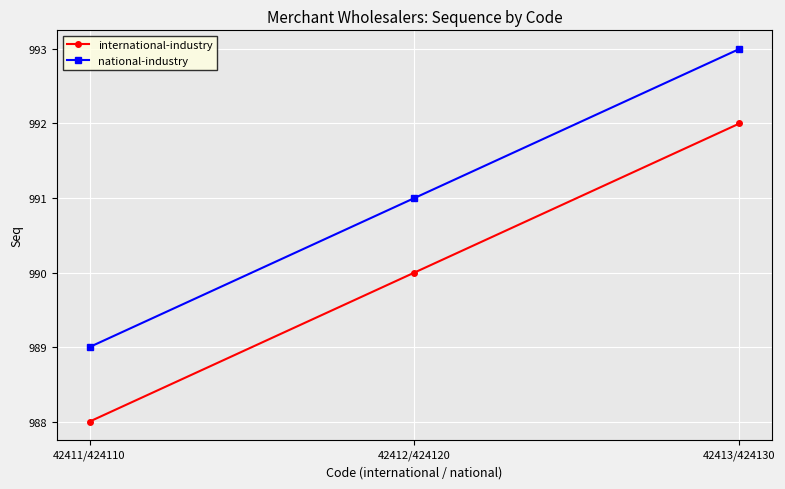

What is the lowest value of the international-industry series?

988